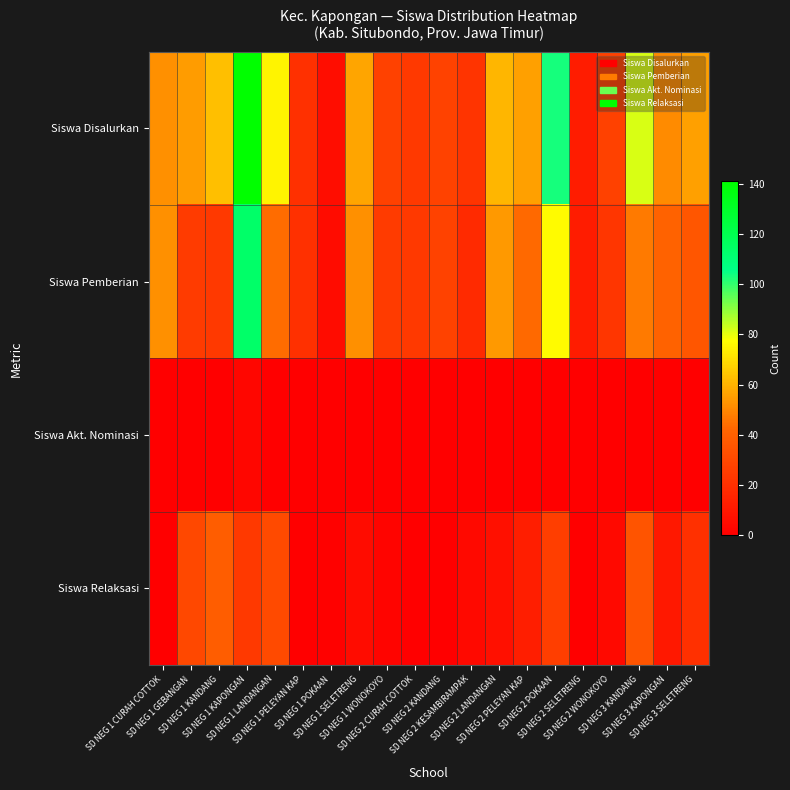

Reading right to left, list all the values displayed in this chart.

Siswa Disalurkan: SD NEG 3 SELETRENG=56	SD NEG 3 KAPONGAN=51	SD NEG 3 KANDANG=82	SD NEG 2 WONOKOYO=27	SD NEG 2 SELETRENG=12	SD NEG 2 POKAAN=103	SD NEG 2 PELEYAN KAP=56	SD NEG 2 LANDANGAN=61	SD NEG 2 KESAMBIRAMPAK=22	SD NEG 2 KANDANG=28	SD NEG 2 CURAH COTTOK=24	SD NEG 1 WONOKOYO=27	SD NEG 1 SELETRENG=57	SD NEG 1 POKAAN=6	SD NEG 1 PELEYAN KAP=20	SD NEG 1 LANDANGAN=75	SD NEG 1 KAPONGAN=141	SD NEG 1 KANDANG=63	SD NEG 1 GEBANGAN=55	SD NEG 1 CURAH COTTOK=52
Siswa Pemberian: SD NEG 3 SELETRENG=36	SD NEG 3 KAPONGAN=41	SD NEG 3 KANDANG=47	SD NEG 2 WONOKOYO=23	SD NEG 2 SELETRENG=12	SD NEG 2 POKAAN=77	SD NEG 2 PELEYAN KAP=43	SD NEG 2 LANDANGAN=54	SD NEG 2 KESAMBIRAMPAK=18	SD NEG 2 KANDANG=28	SD NEG 2 CURAH COTTOK=24	SD NEG 1 WONOKOYO=25	SD NEG 1 SELETRENG=52	SD NEG 1 POKAAN=5	SD NEG 1 PELEYAN KAP=20	SD NEG 1 LANDANGAN=44	SD NEG 1 KAPONGAN=114	SD NEG 1 KANDANG=24	SD NEG 1 GEBANGAN=25	SD NEG 1 CURAH COTTOK=52
Siswa Akt. Nominasi: SD NEG 3 SELETRENG=0	SD NEG 3 KAPONGAN=0	SD NEG 3 KANDANG=0	SD NEG 2 WONOKOYO=0	SD NEG 2 SELETRENG=0	SD NEG 2 POKAAN=0	SD NEG 2 PELEYAN KAP=0	SD NEG 2 LANDANGAN=0	SD NEG 2 KESAMBIRAMPAK=0	SD NEG 2 KANDANG=0	SD NEG 2 CURAH COTTOK=0	SD NEG 1 WONOKOYO=0	SD NEG 1 SELETRENG=0	SD NEG 1 POKAAN=0	SD NEG 1 PELEYAN KAP=0	SD NEG 1 LANDANGAN=0	SD NEG 1 KAPONGAN=3	SD NEG 1 KANDANG=0	SD NEG 1 GEBANGAN=0	SD NEG 1 CURAH COTTOK=0
Siswa Relaksasi: SD NEG 3 SELETRENG=20	SD NEG 3 KAPONGAN=10	SD NEG 3 KANDANG=35	SD NEG 2 WONOKOYO=4	SD NEG 2 SELETRENG=0	SD NEG 2 POKAAN=26	SD NEG 2 PELEYAN KAP=13	SD NEG 2 LANDANGAN=7	SD NEG 2 KESAMBIRAMPAK=4	SD NEG 2 KANDANG=0	SD NEG 2 CURAH COTTOK=0	SD NEG 1 WONOKOYO=2	SD NEG 1 SELETRENG=5	SD NEG 1 POKAAN=1	SD NEG 1 PELEYAN KAP=0	SD NEG 1 LANDANGAN=31	SD NEG 1 KAPONGAN=24	SD NEG 1 KANDANG=39	SD NEG 1 GEBANGAN=30	SD NEG 1 CURAH COTTOK=0